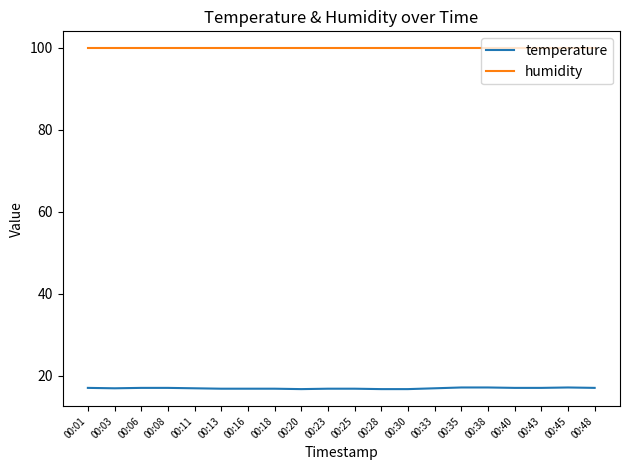

Does the chart display data point markers on the line(s)?

No